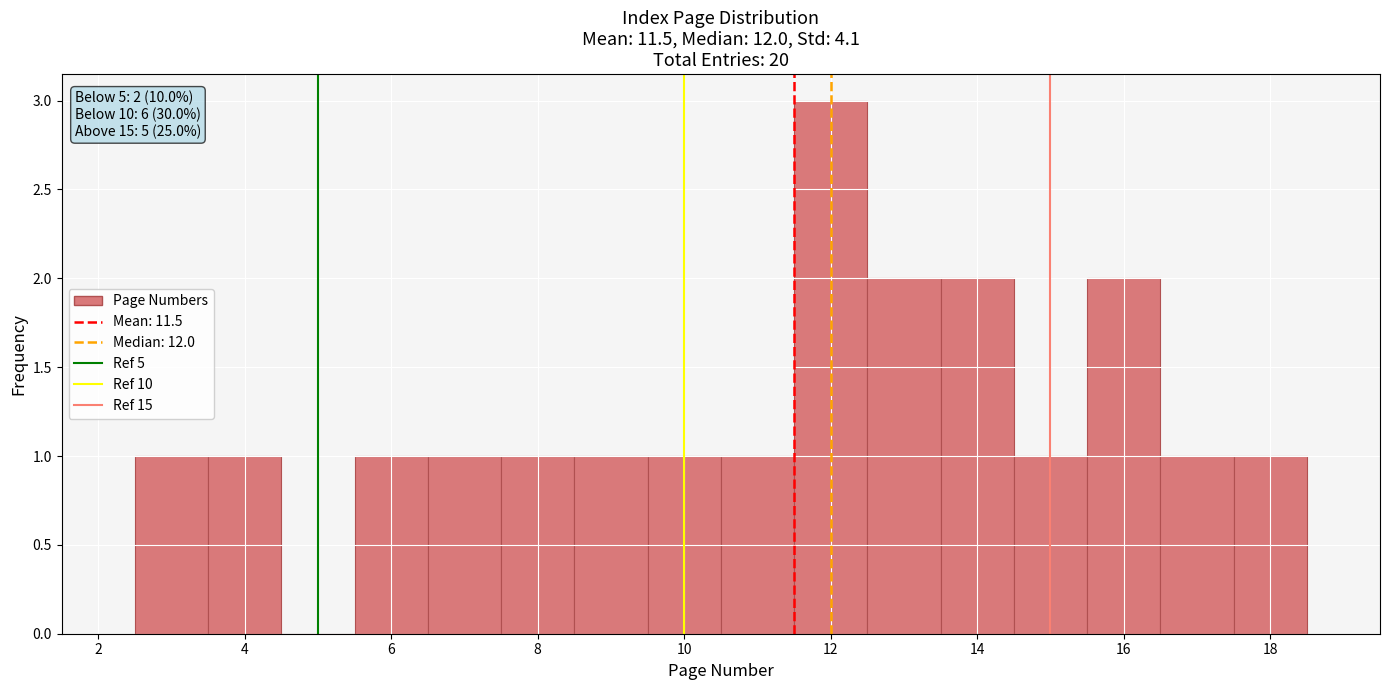

Which range on the x-axis has the tallest bar?

11.5 to 12.5